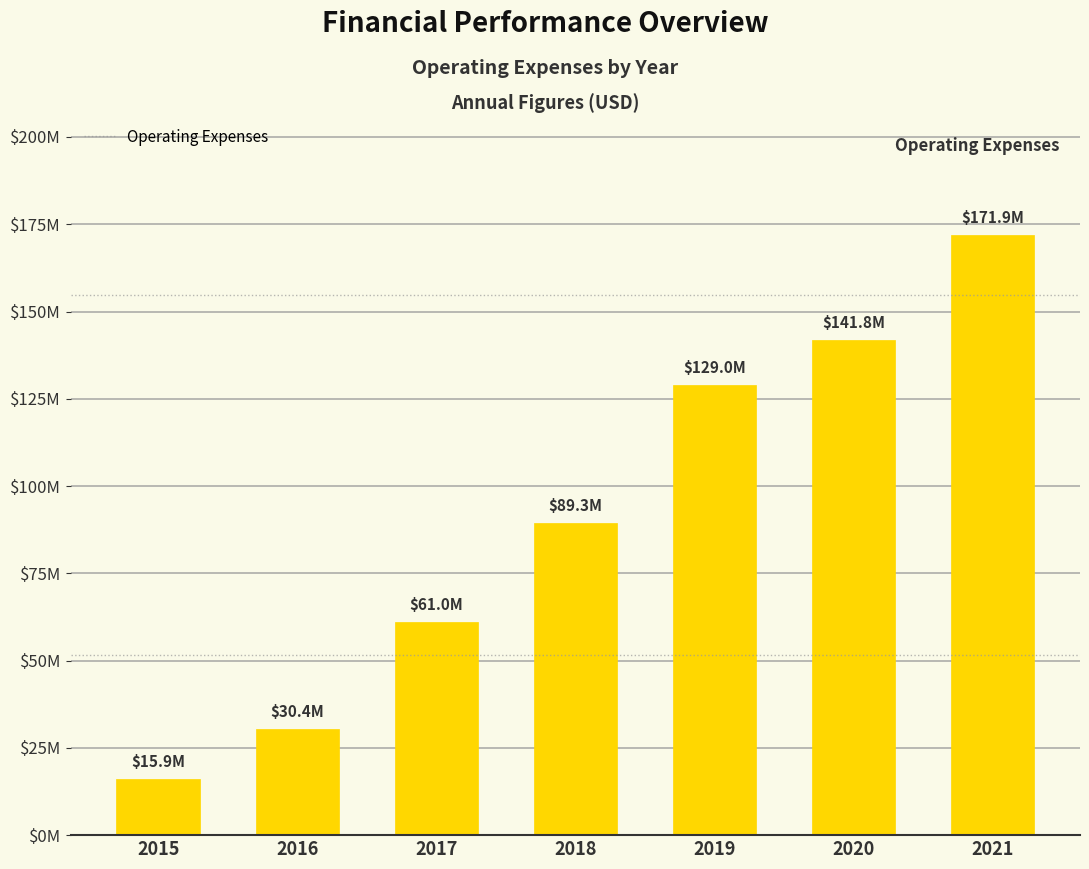

Reading left to right, list all the values displayed in this chart.

2015=15946000	2016=30390940	2017=60968000	2018=89286000	2019=129041000	2020=141761000	2021=171917000